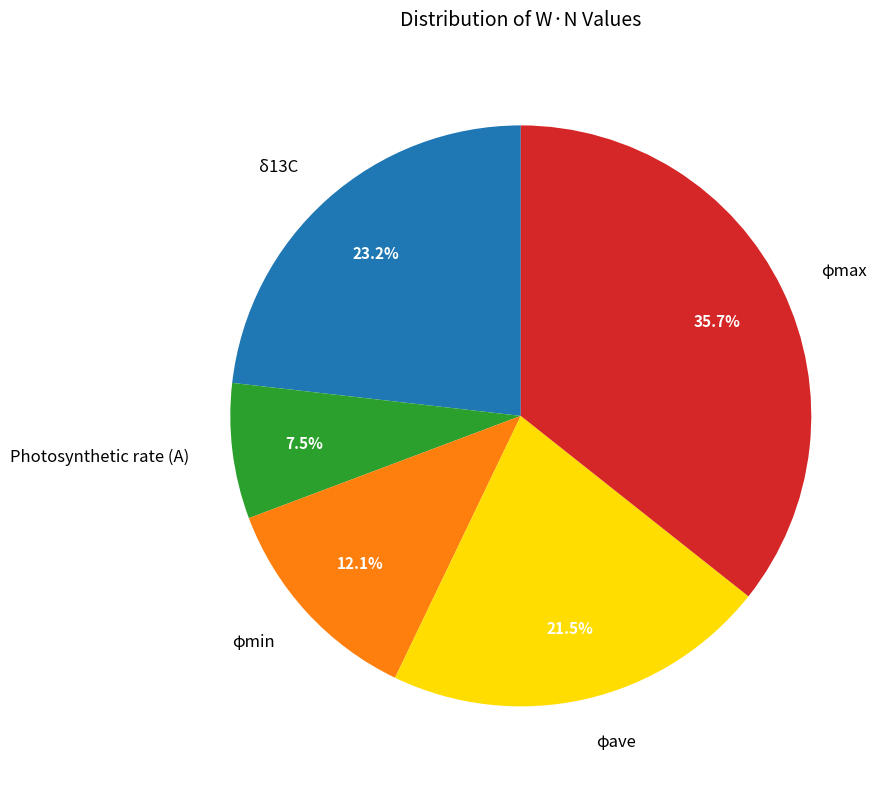

Rank the categories by value from lowest to highest.

Photosynthetic rate (A), φmin, φave, δ13C, φmax